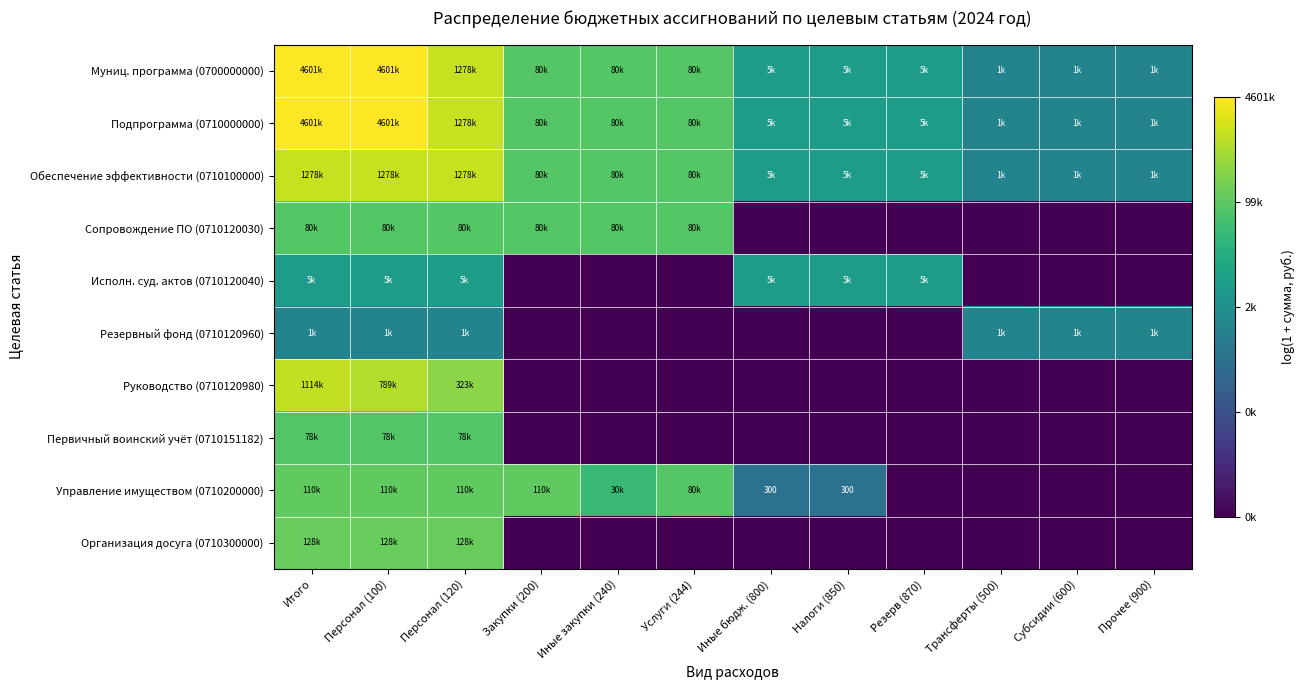

At which category is the sum across all series the highest?

Итого